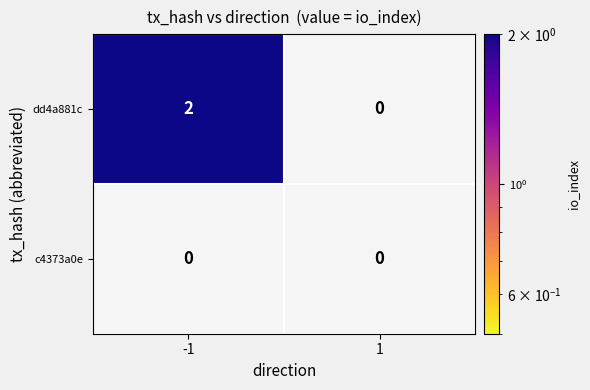

Rank the categories by dd4a881c value from lowest to highest.

1, -1